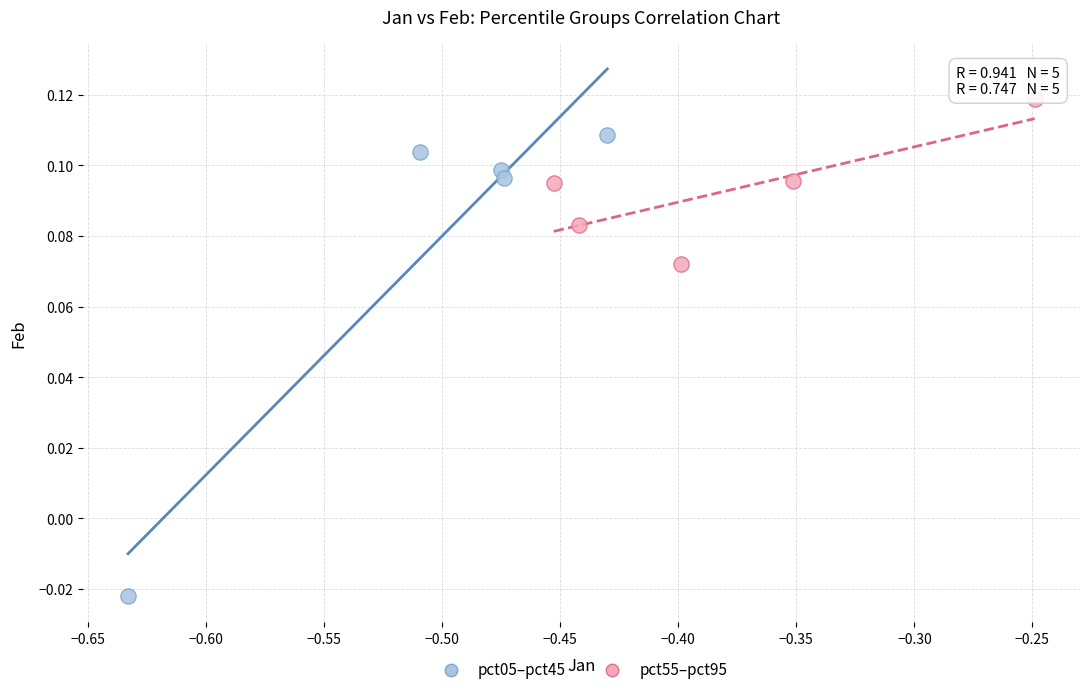

Which series reaches the maximum Y coordinate?

pct55–pct95